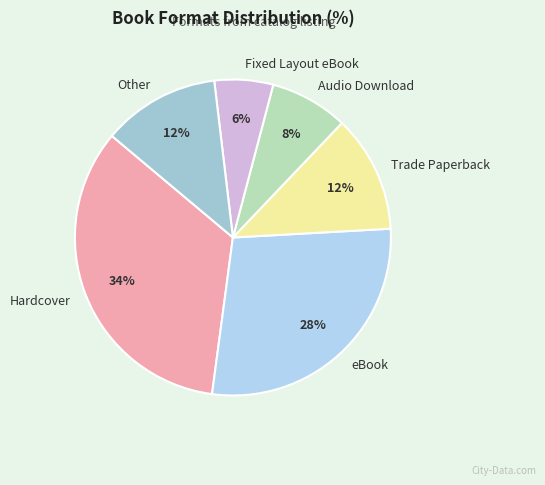

The Fixed Layout eBook slice represents 20% of the pie. True or false?

False